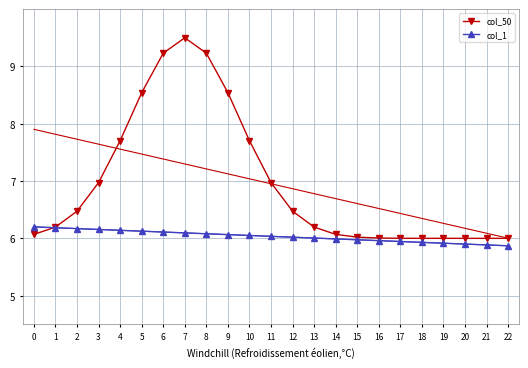

What is the minimum value for col_50?

6.0